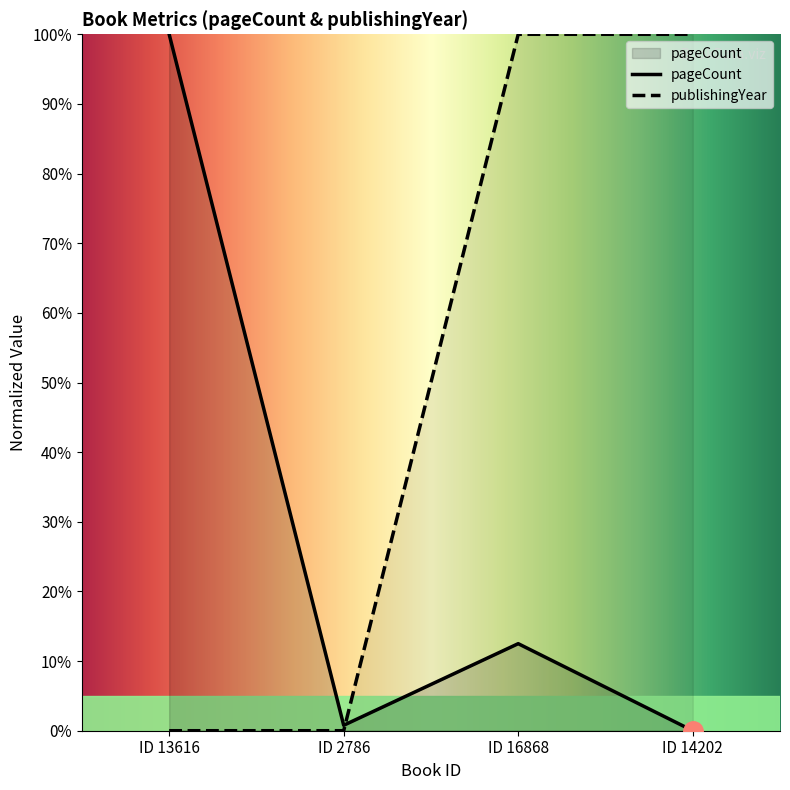

What is the difference between the second highest and minimum values in the publishingYear series?

100.0